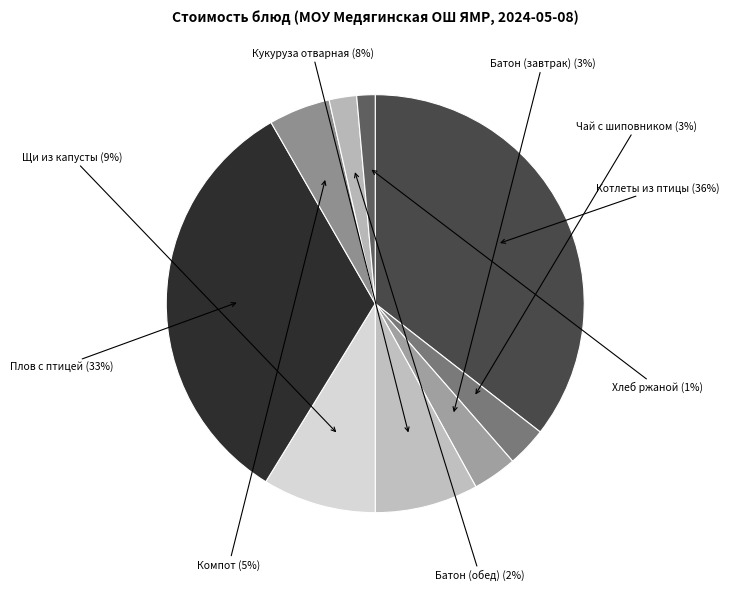

How many slices are in this pie chart?

9